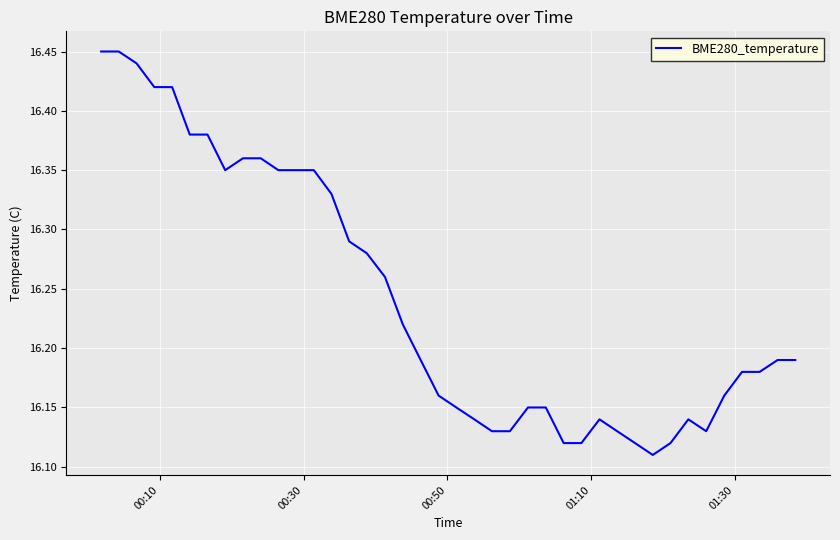

Reading left to right, extract all data points from this chart.

16.4	16.4	16.4	16.4	16.4	16.4	16.4	16.4	16.4	16.4	16.4	16.4	16.4	16.3	16.3	16.3	16.3	16.2	16.2	16.2	16.1	16.1	16.1	16.1	16.1	16.1	16.1	16.1	16.1	16.1	16.1	16.1	16.1	16.1	16.1	16.2	16.2	16.2	16.2	16.2